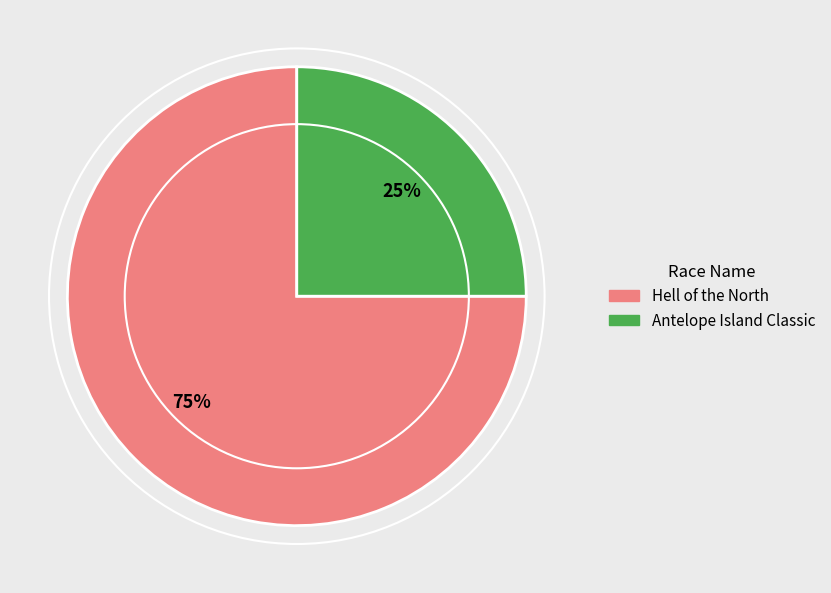

What is the smallest slice in the pie chart?

Antelope Island Classic